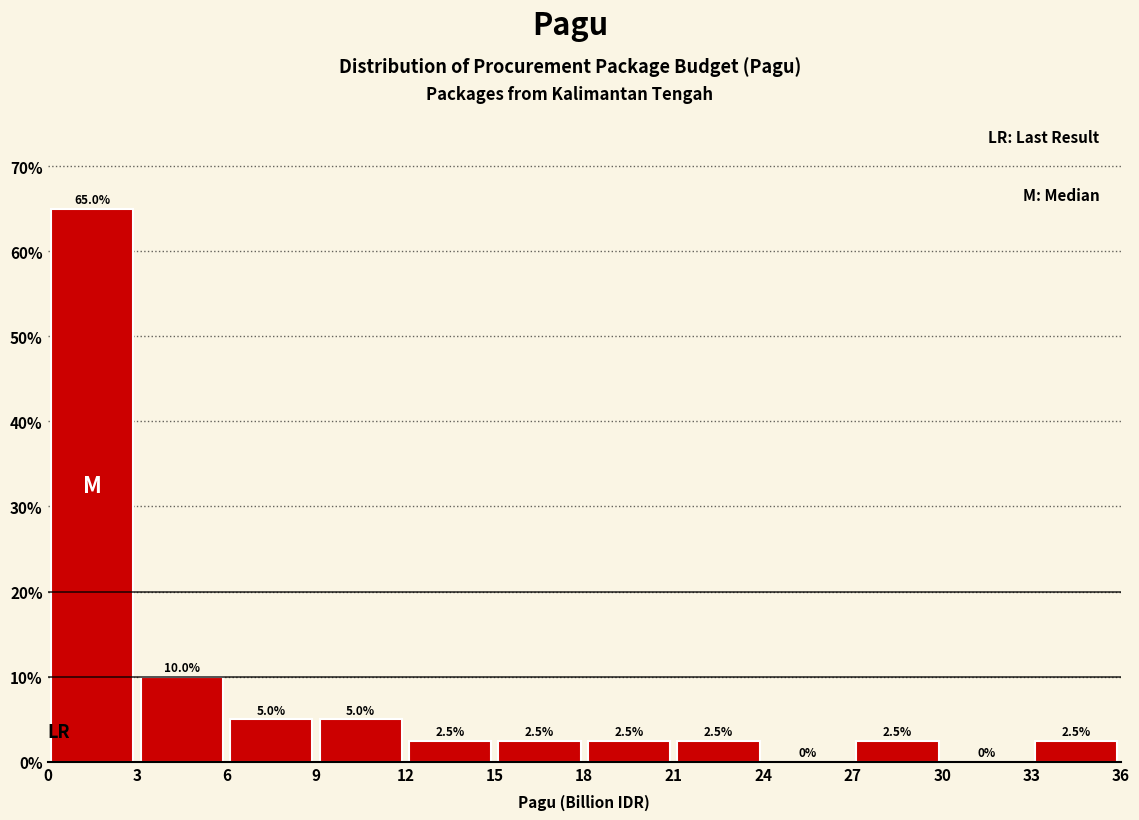

Reading left to right, list every bar in this chart as the range it spans on the x-axis followed by its height.

0 to 3: 65.0
3 to 6: 10.0
6 to 9: 5.0
9 to 12: 5.0
12 to 15: 2.5
15 to 18: 2.5
18 to 21: 2.5
21 to 24: 2.5
24 to 27: 0.0
27 to 30: 2.5
30 to 33: 0.0
33 to 36: 2.5